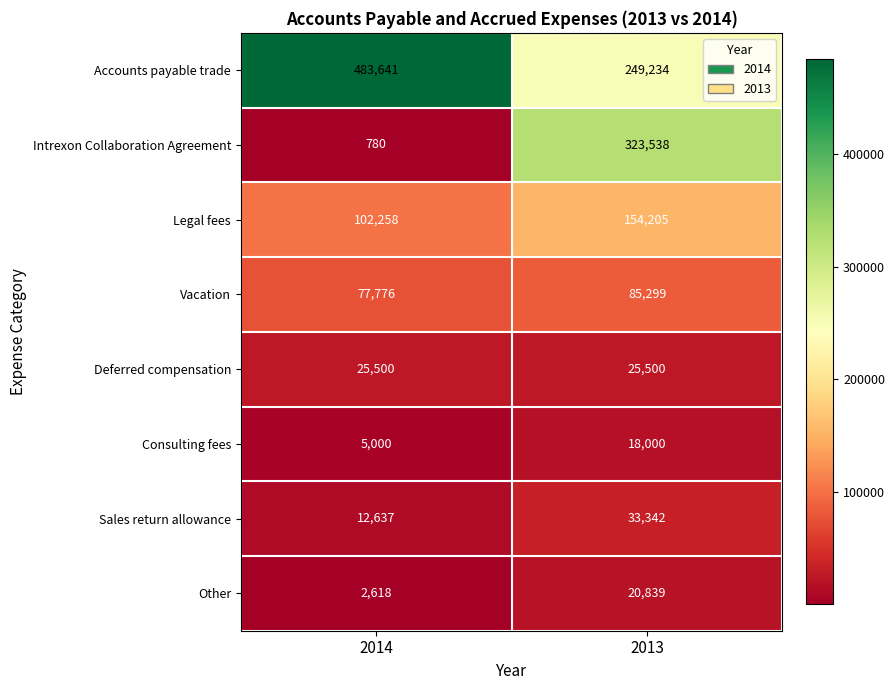

The value of Intrexon Collaboration Agreement at 2014 is 353. True or false?

False